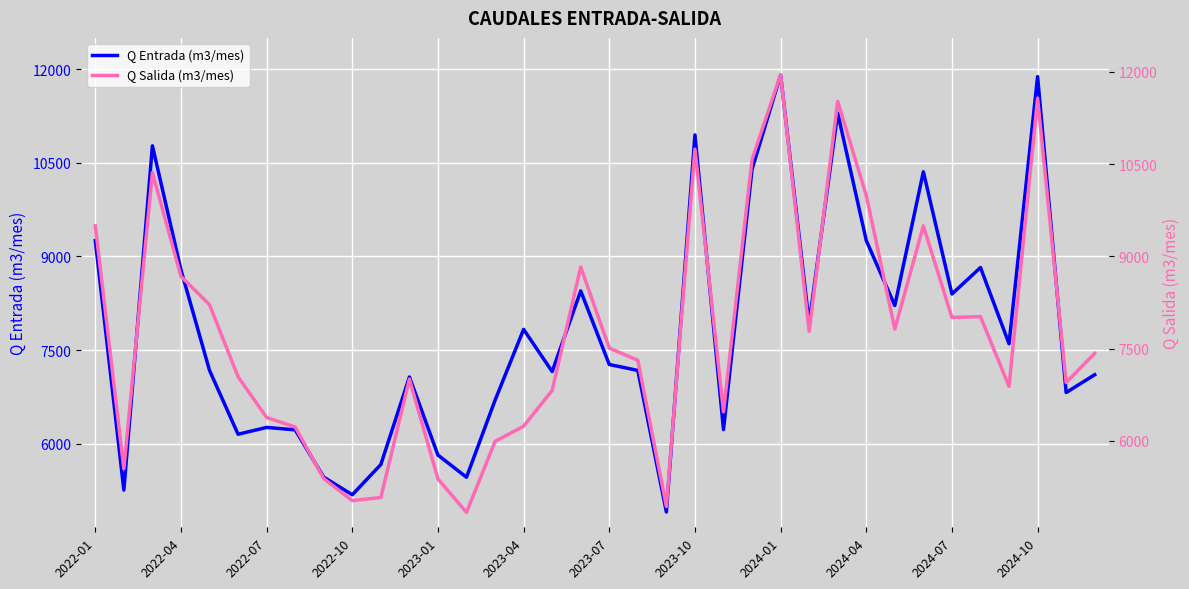

What is the maximum value for Q Entrada (m3/mes)?

11910.0